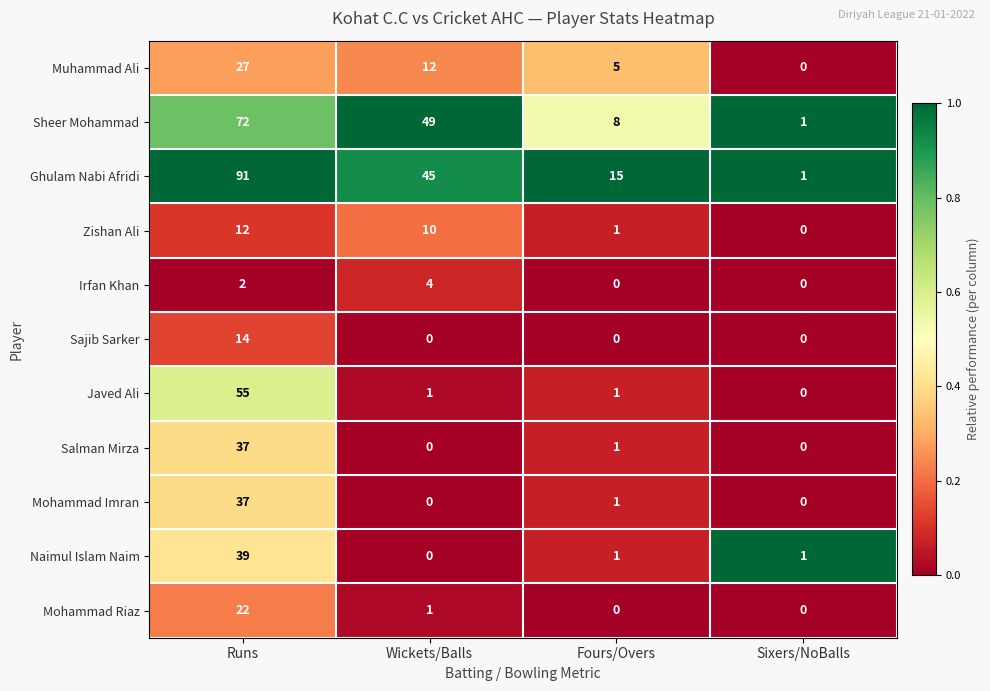

What is the total value across all series at Sixers/NoBalls?

3